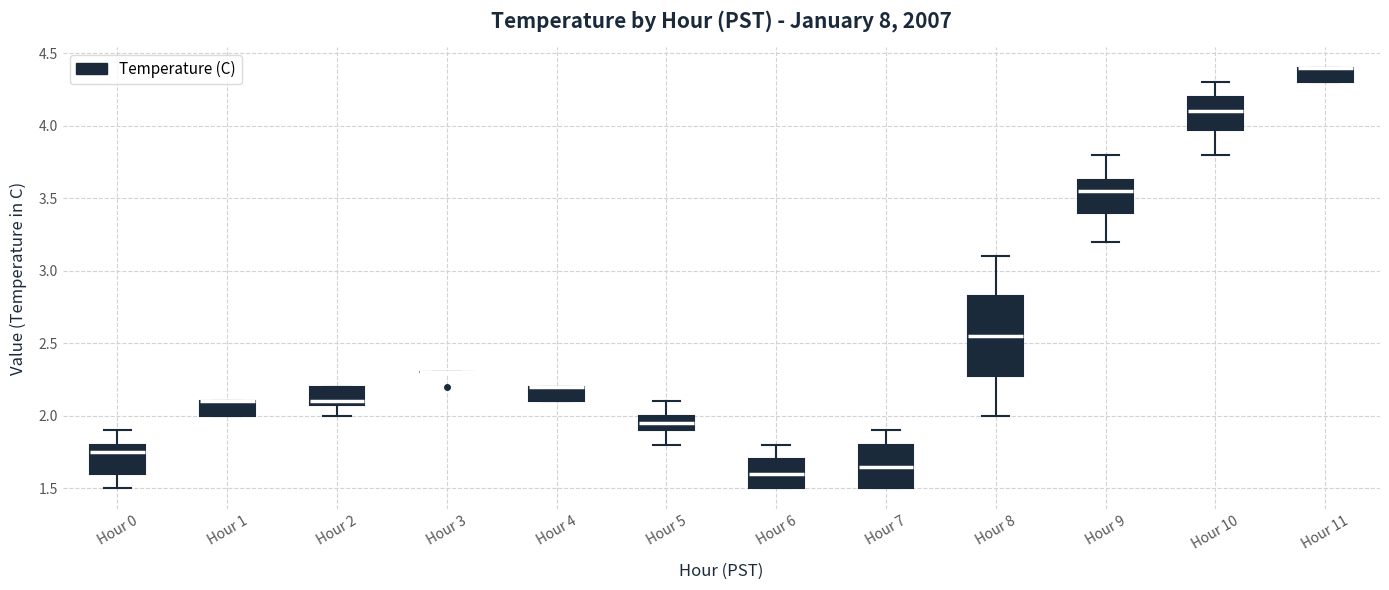

Which box is the tallest, from its lower edge to its upper edge?

Hour 8